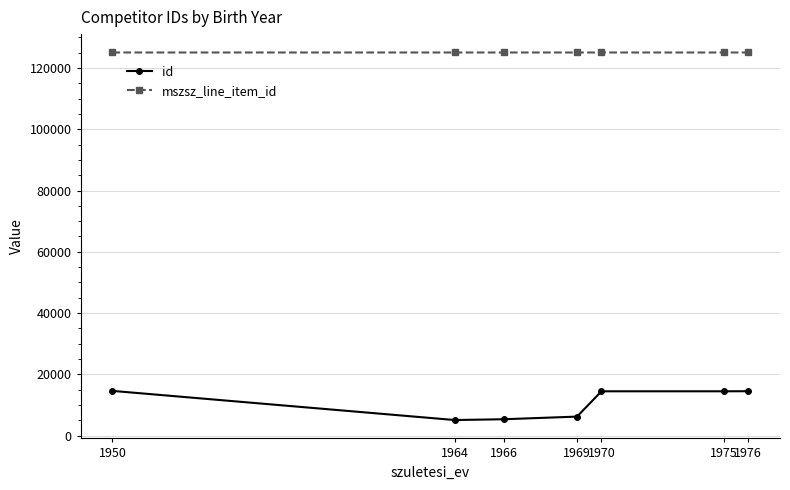

Is the value of mszsz_line_item_id at 1964 greater than the value of id at 1969?

Yes